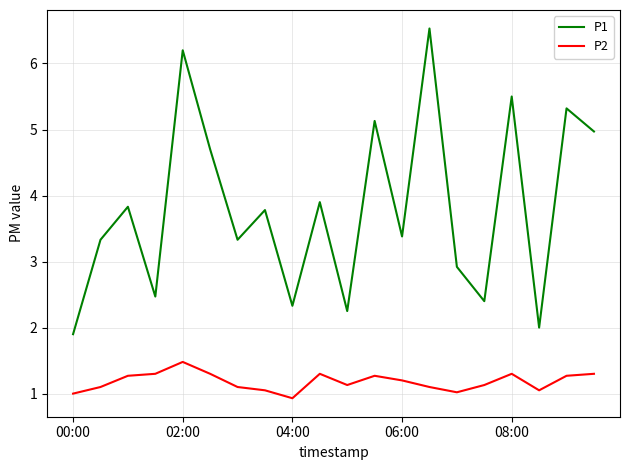

True or false: P2 and P1 intersect in this chart.

False